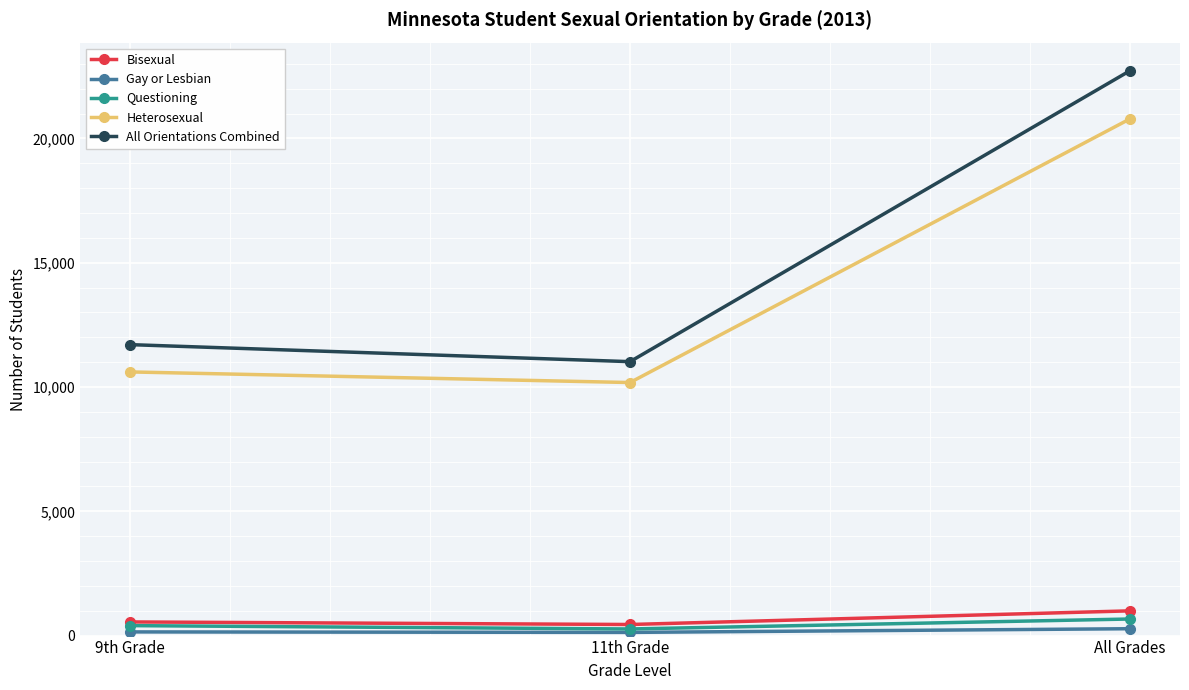

What is the sum of the Gay or Lesbian values at 11th Grade and All Grades?

404